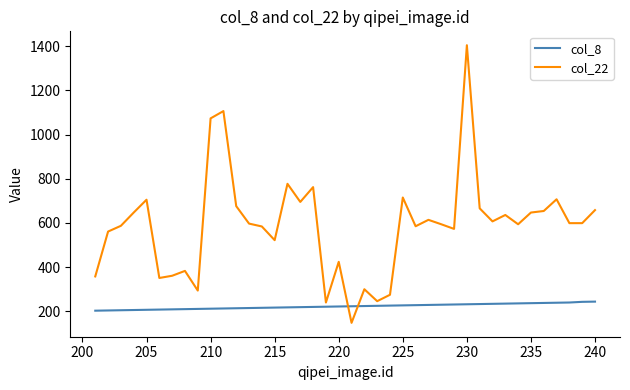

What is the sum of all col_22 values?

23524